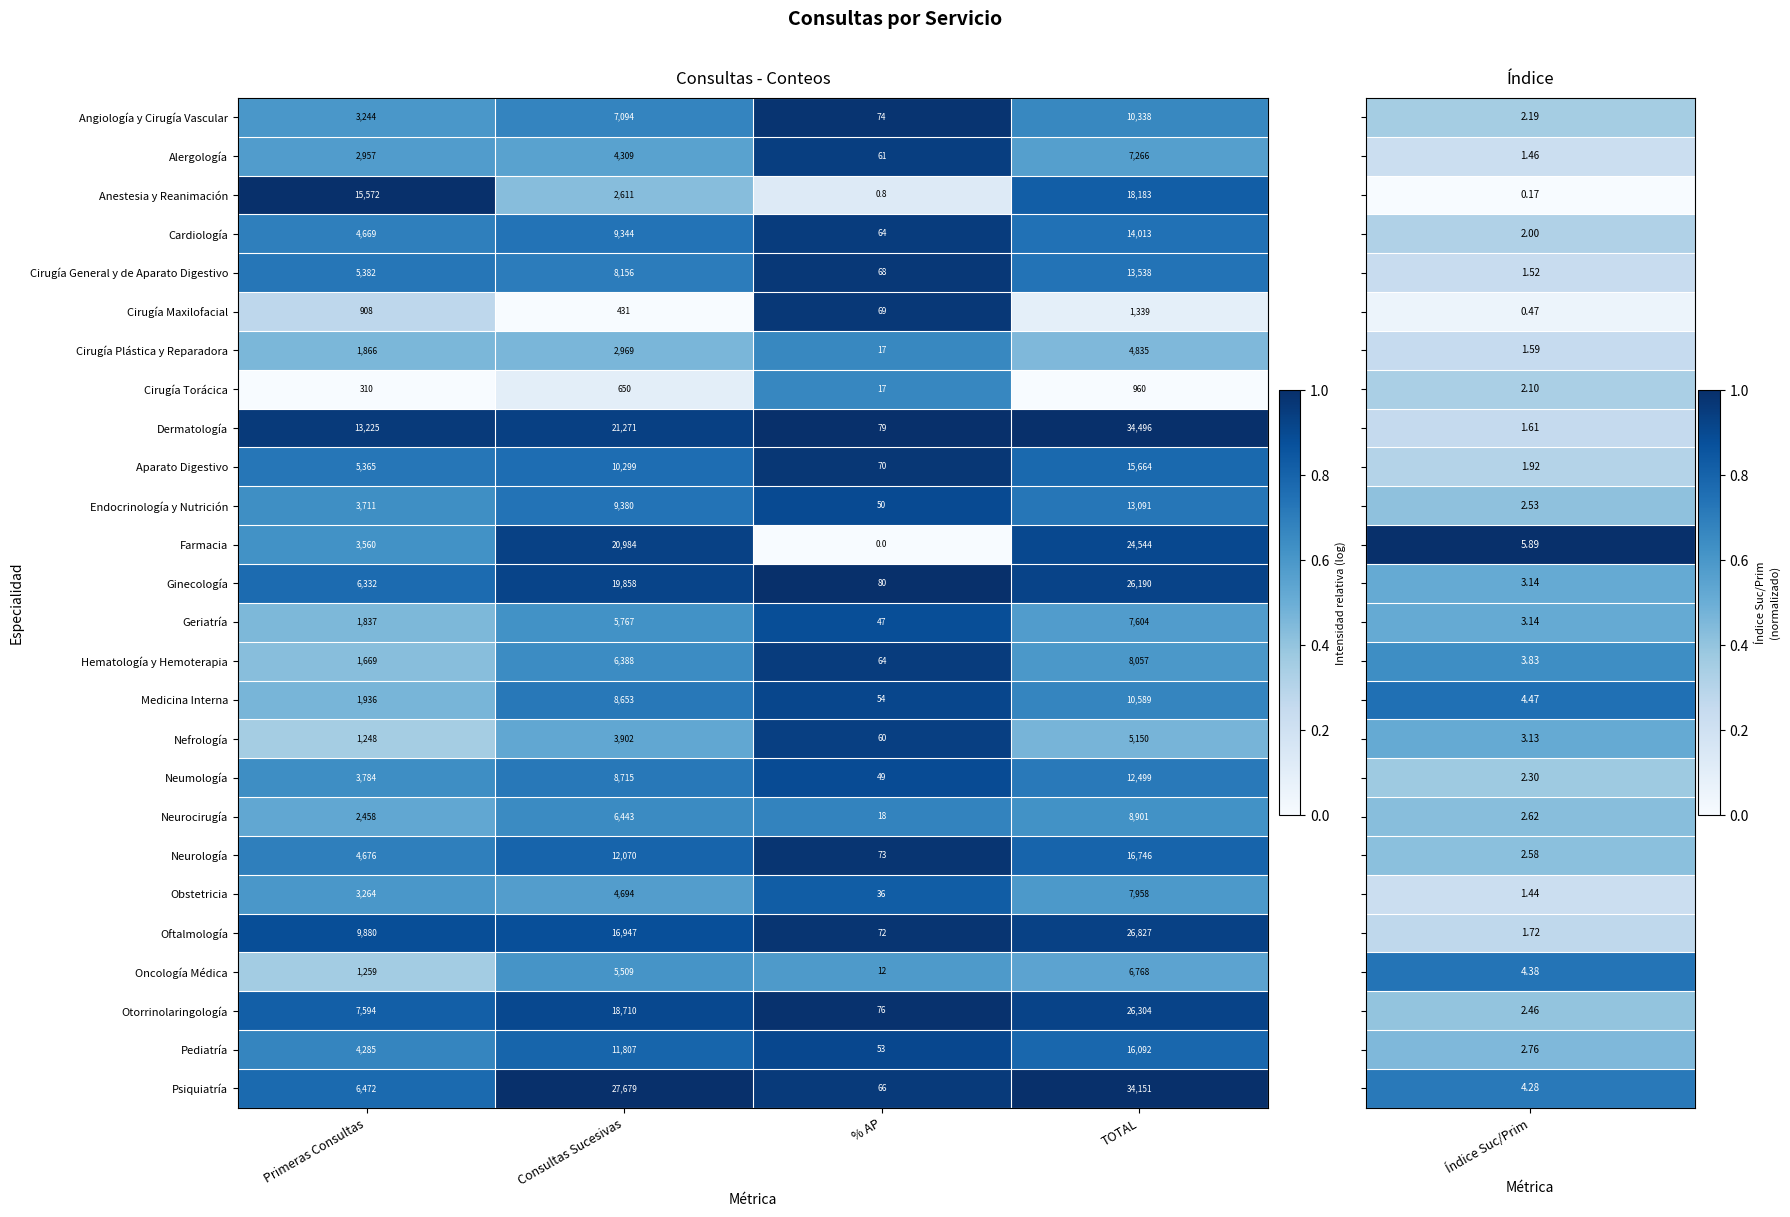

Which series has the largest total across all categories?

Dermatología